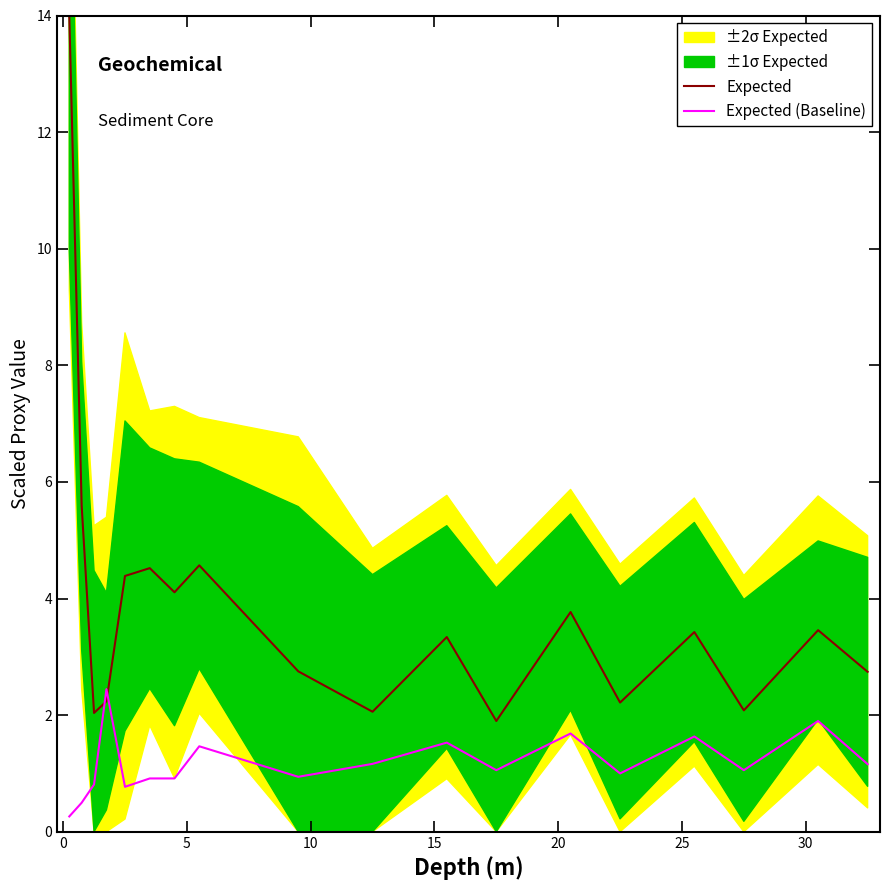

How many intersections are there between Expected and Expected (Baseline)?

2